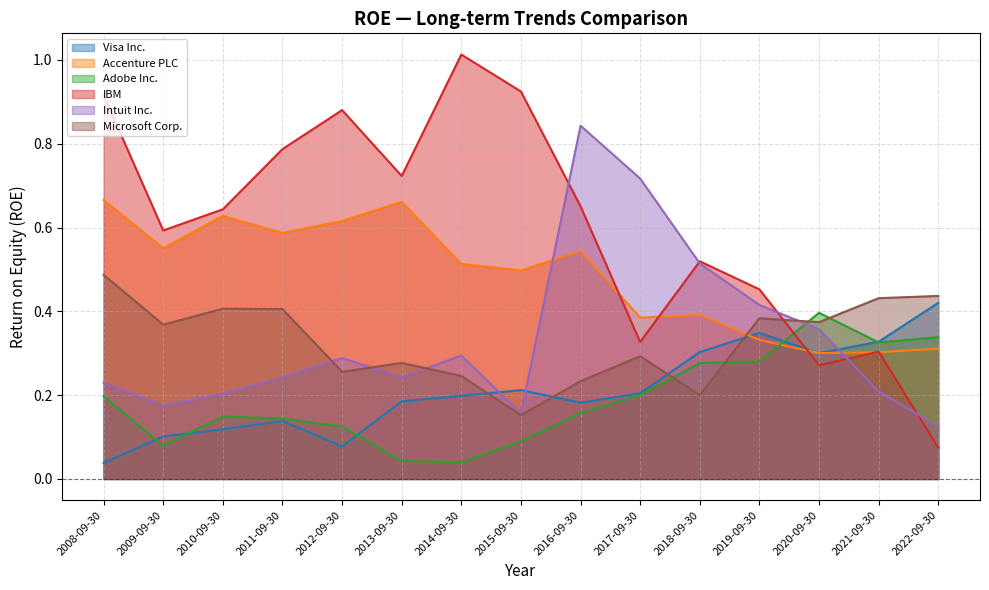

The Visa Inc. series shows 0.2 at 2015-09-30. True or false?

True